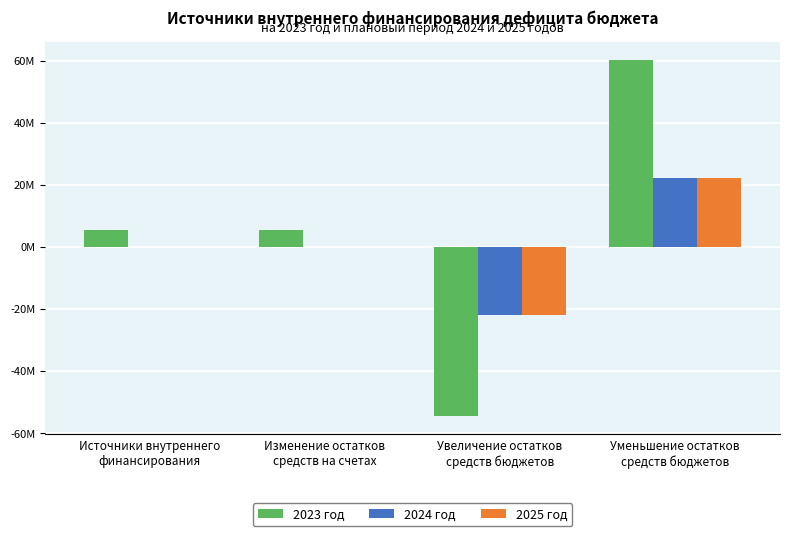

Are the bars horizontal?

No